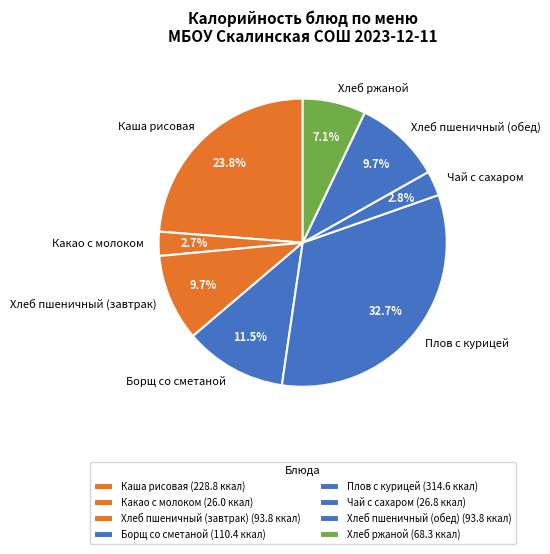

Approximately how many times larger is the value at Каша рисовая compared to Чай с сахаром?

8.5